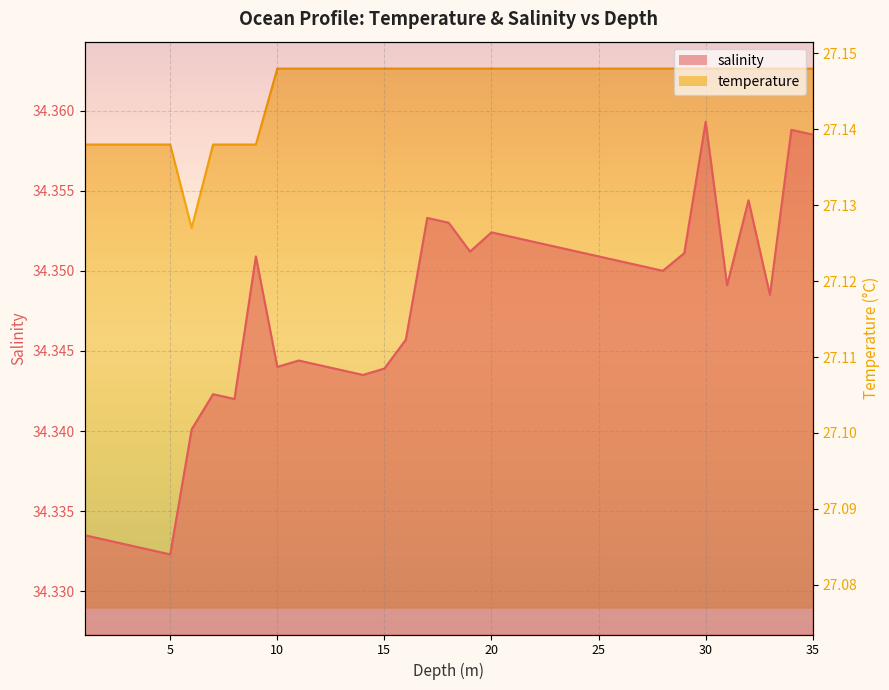

Rank the series by their maximum value, from highest to lowest.

salinity, temperature